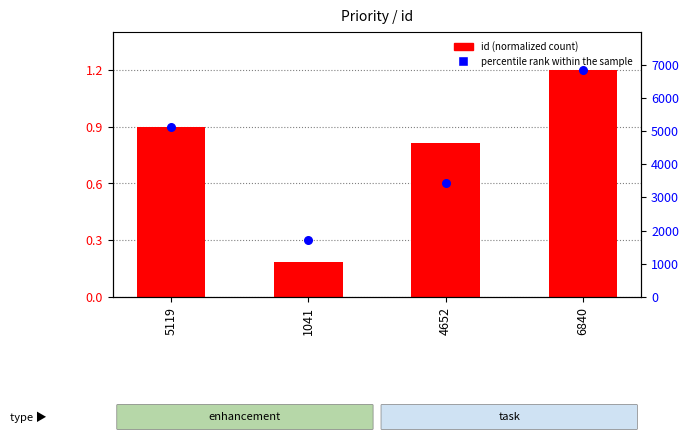

Which series contains the highest Y value?

id (normalized)